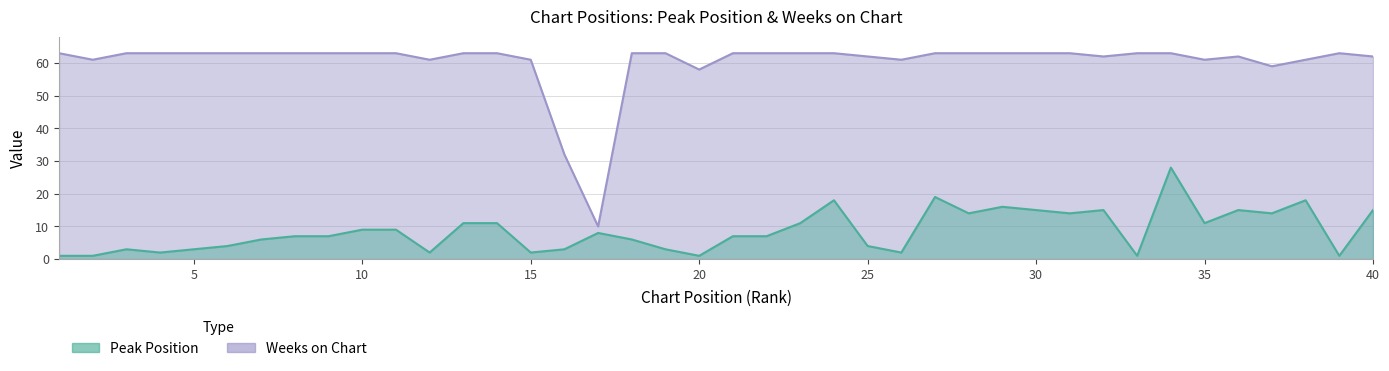

Reading left to right, list all the values displayed in this chart.

Peak Position: 1=1	2=1	3=3	4=2	5=3	6=4	7=6	8=7	9=7	10=9	11=9	12=2	13=11	14=11	15=2	16=3	17=8	18=6	19=3	20=1	21=7	22=7	23=11	24=18	25=4	26=2	27=19	28=14	29=16	30=15	31=14	32=15	33=1	34=28	35=11	36=15	37=14	38=18	39=1	40=15
Weeks on Chart: 1=63	2=61	3=63	4=63	5=63	6=63	7=63	8=63	9=63	10=63	11=63	12=61	13=63	14=63	15=61	16=32	17=10	18=63	19=63	20=58	21=63	22=63	23=63	24=63	25=62	26=61	27=63	28=63	29=63	30=63	31=63	32=62	33=63	34=63	35=61	36=62	37=59	38=61	39=63	40=62